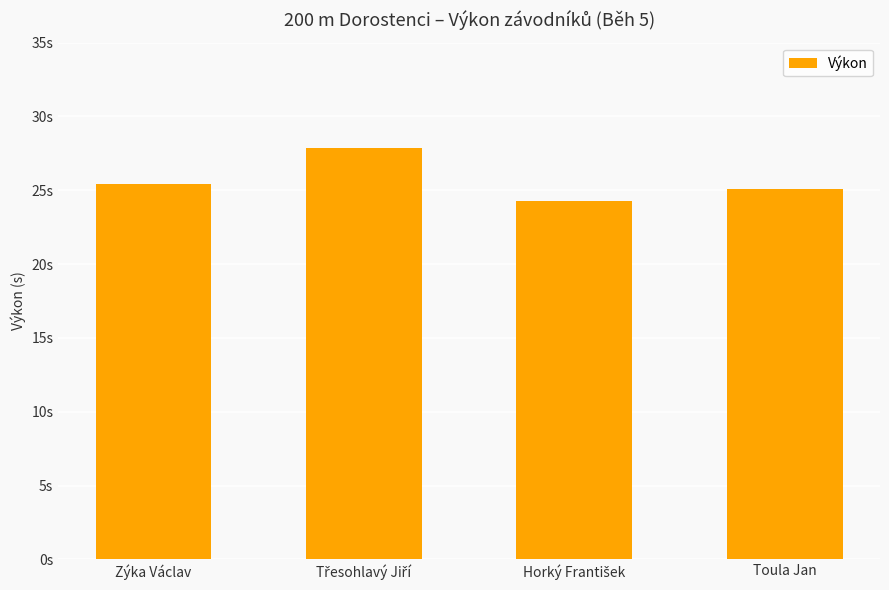

Are the bars horizontal?

No